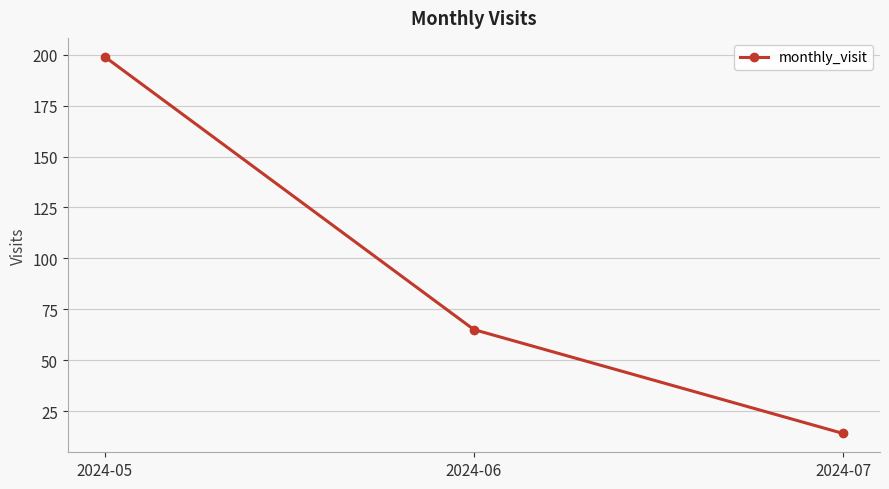

Reading left to right, what are all the values shown in this chart?

2024-05=199	2024-06=65	2024-07=14